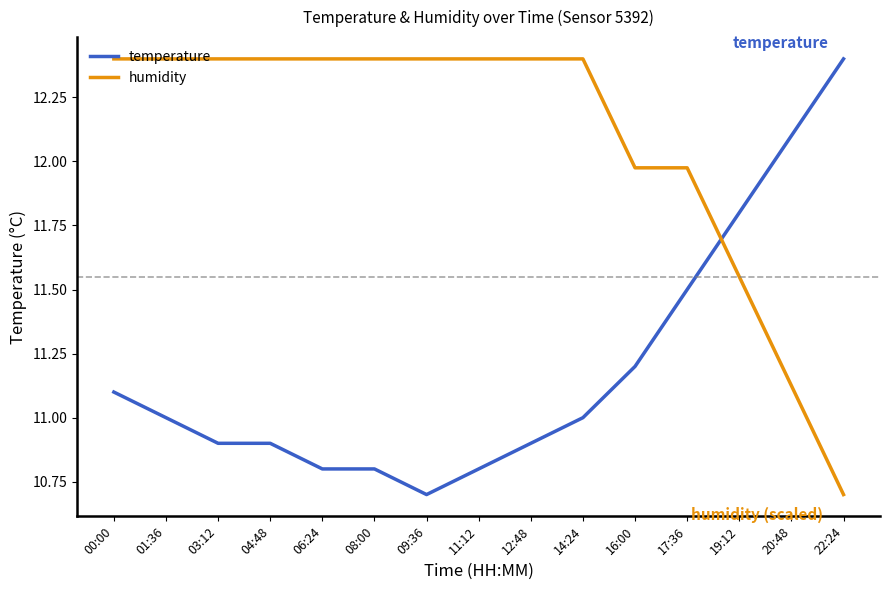

Rank the series by their average value, from lowest to highest.

temperature, humidity